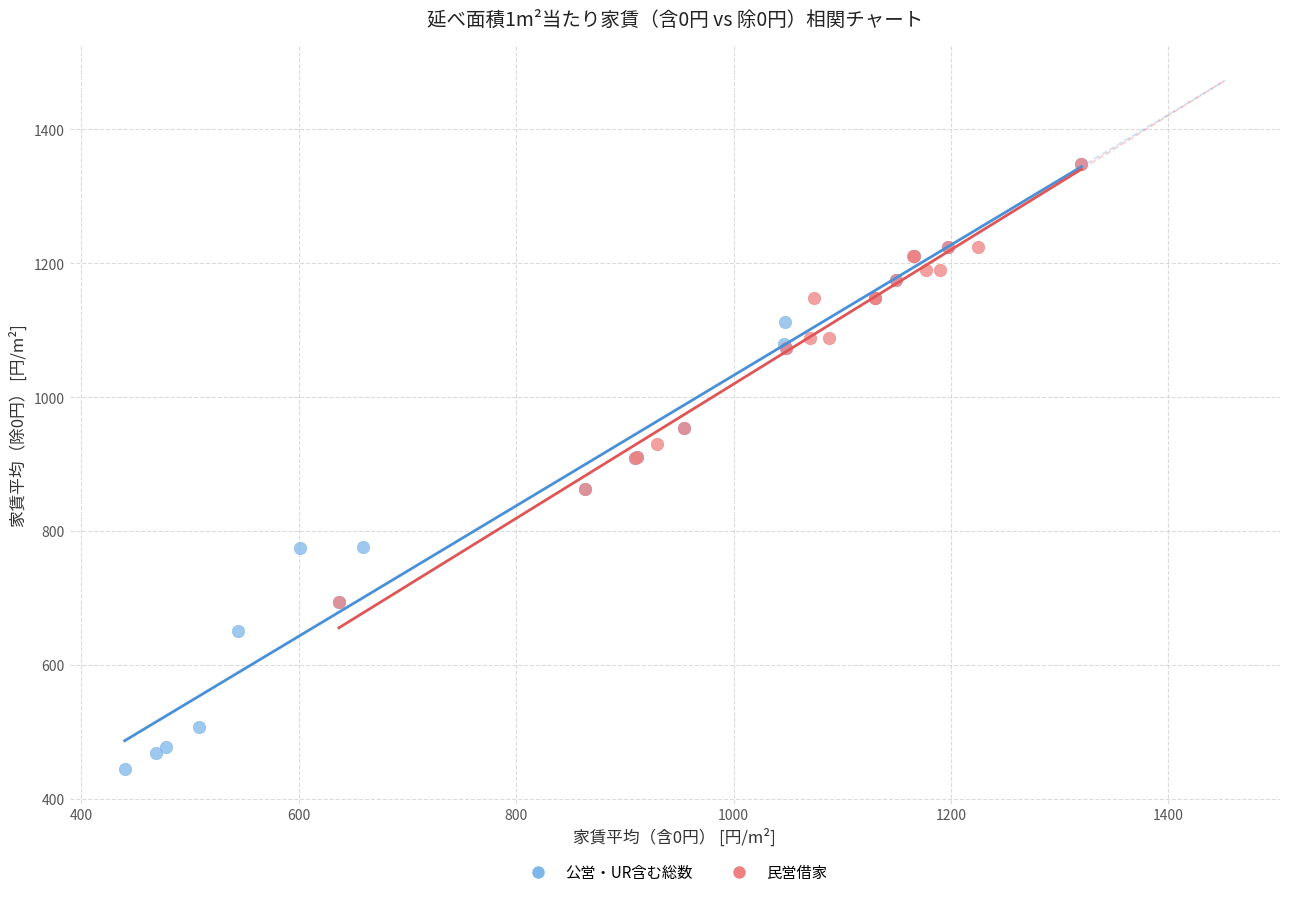

Which series has the largest Y range (max minus min)?

公営・UR含む総数